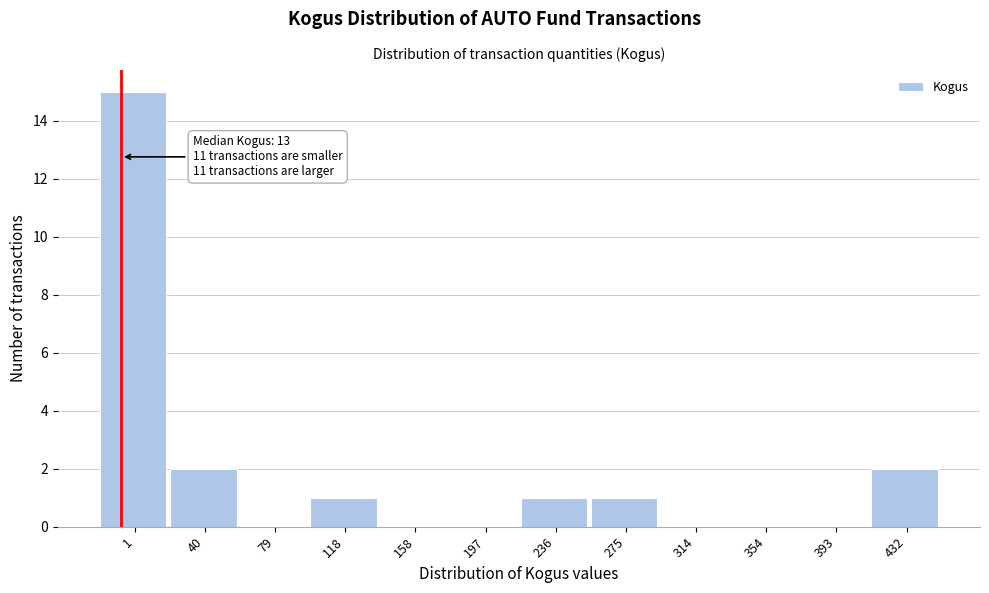

Reading left to right, transcribe all the data shown in this chart.

1=15	40=2	79=0	118=1	158=0	197=0	236=1	275=1	314=0	354=0	393=0	432=2